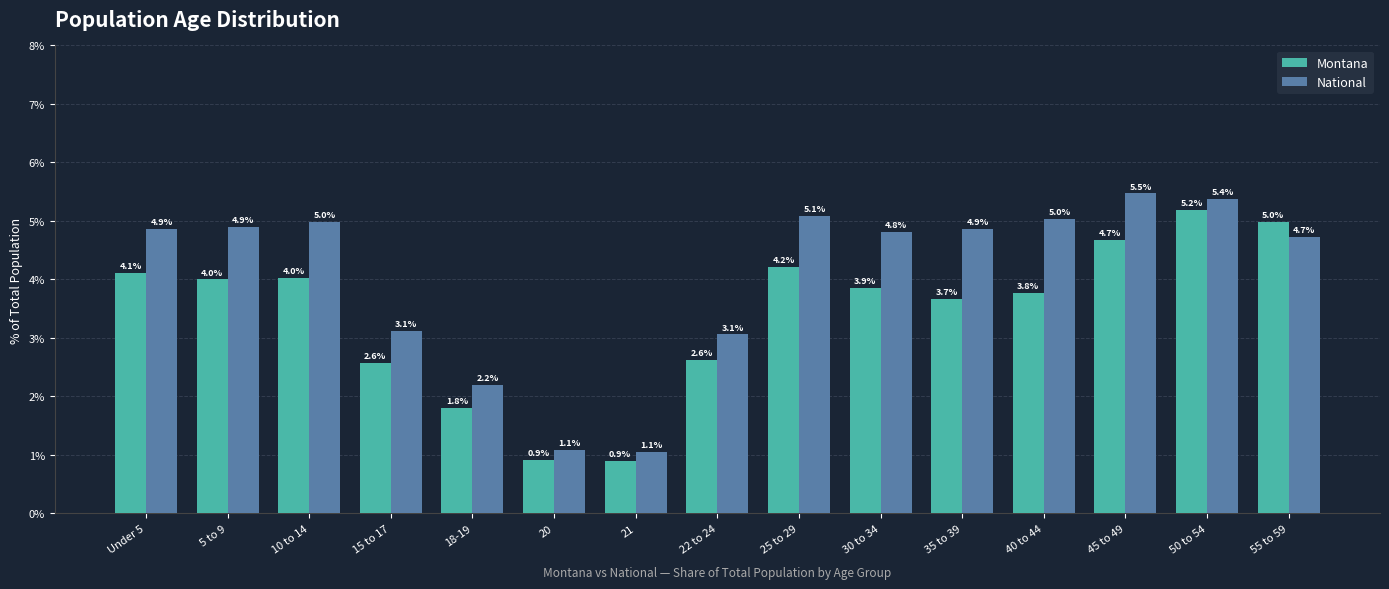

The value of Montana at 15 to 17 is 2.6. True or false?

True